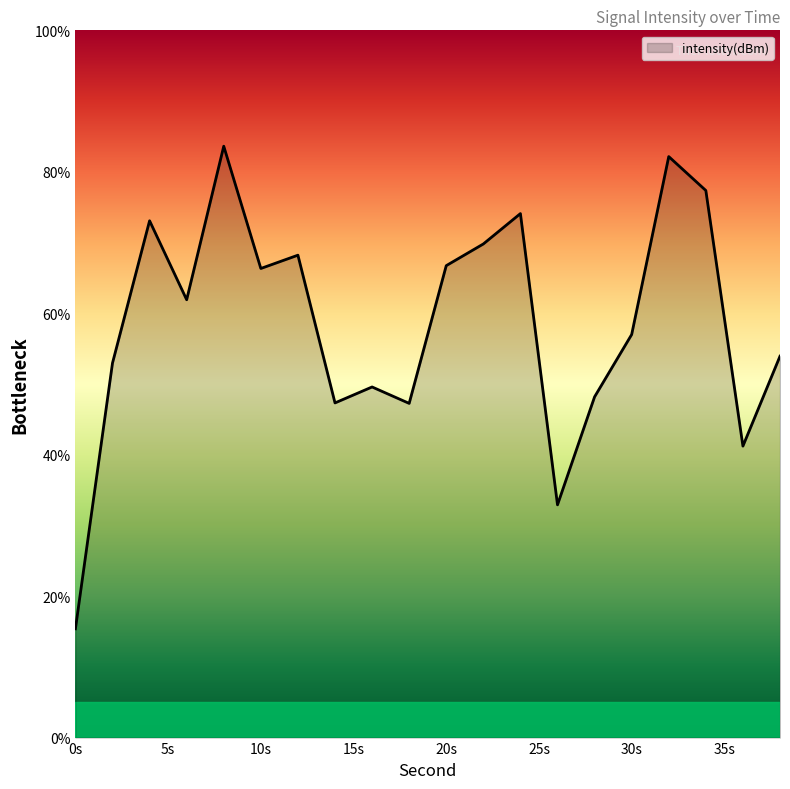

What is the maximum value shown in the chart?

83.6